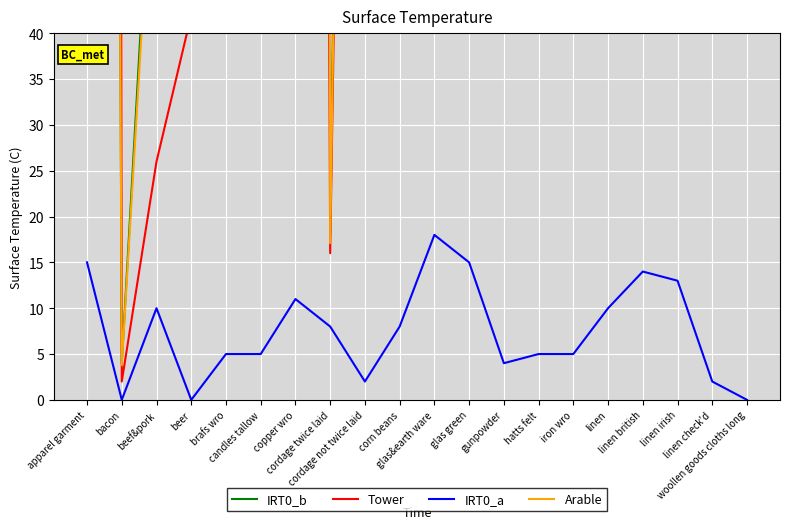

What are all the series names shown in the legend?

IRT0_b, Tower, IRT0_a, Arable